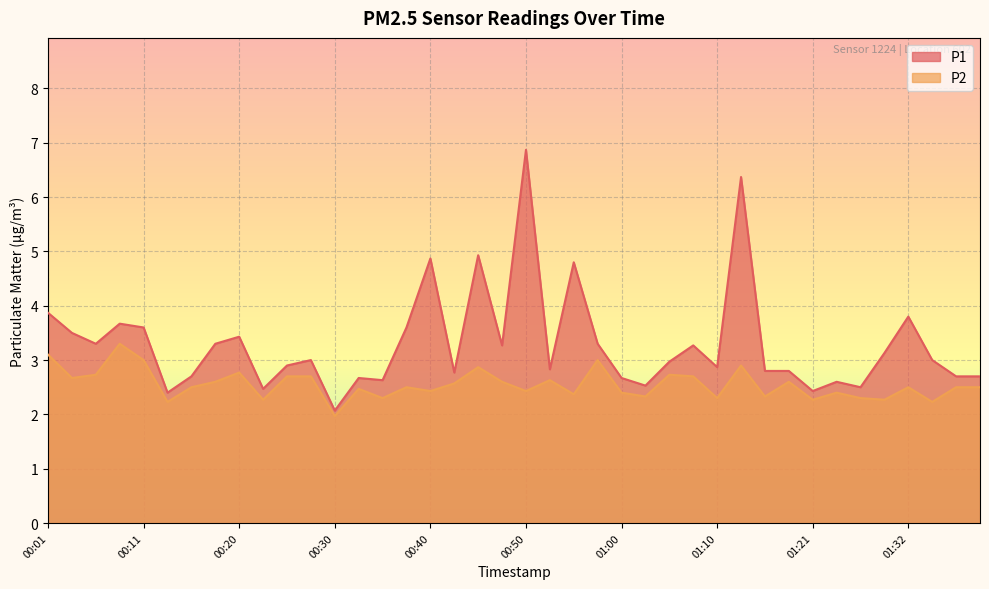

What value does the P1 series have at 00:03?

3.5